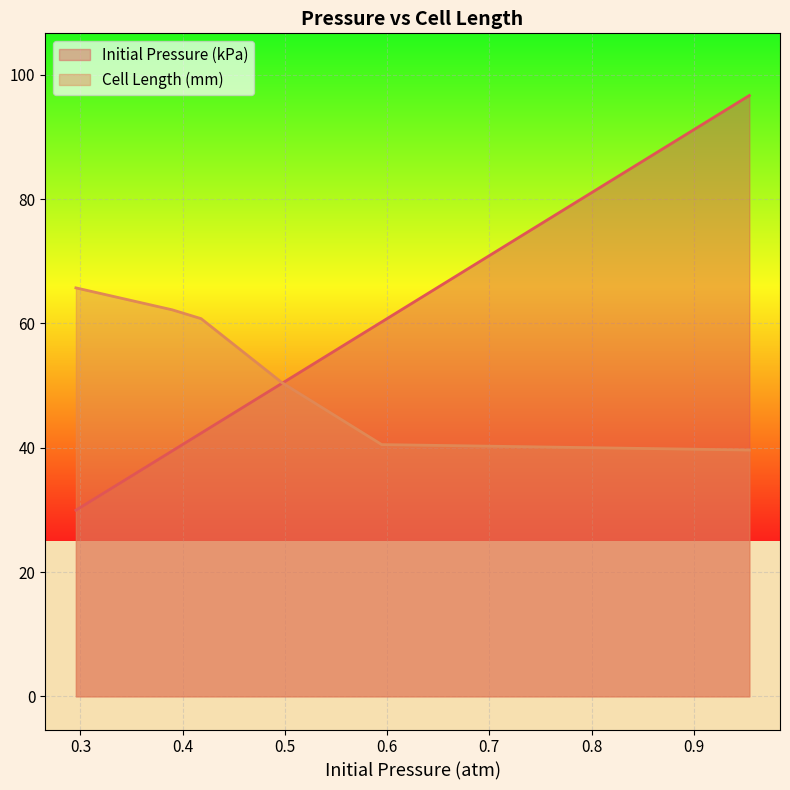

Which series changed the most between 0.3898 and 0.4975?

Cell Length (mm)